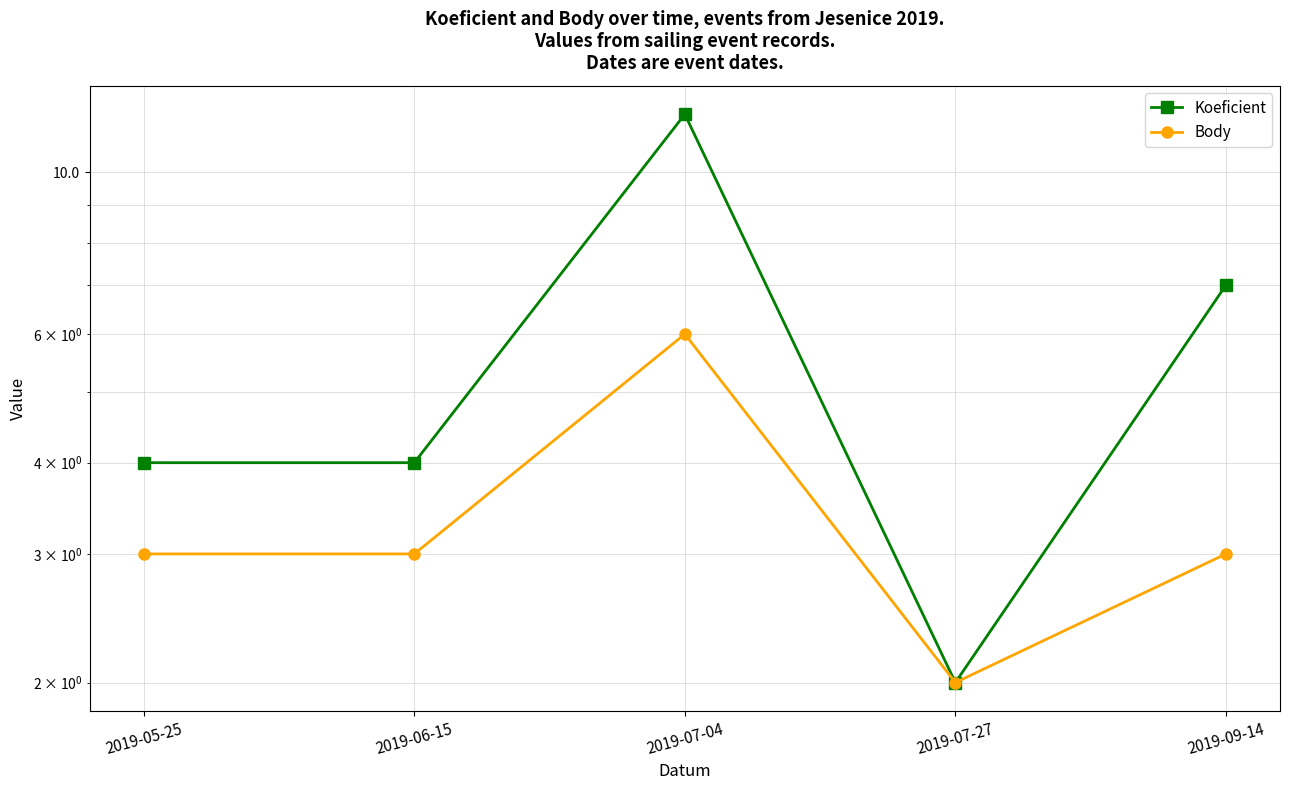

Which series has the largest total across all categories?

Koeficient